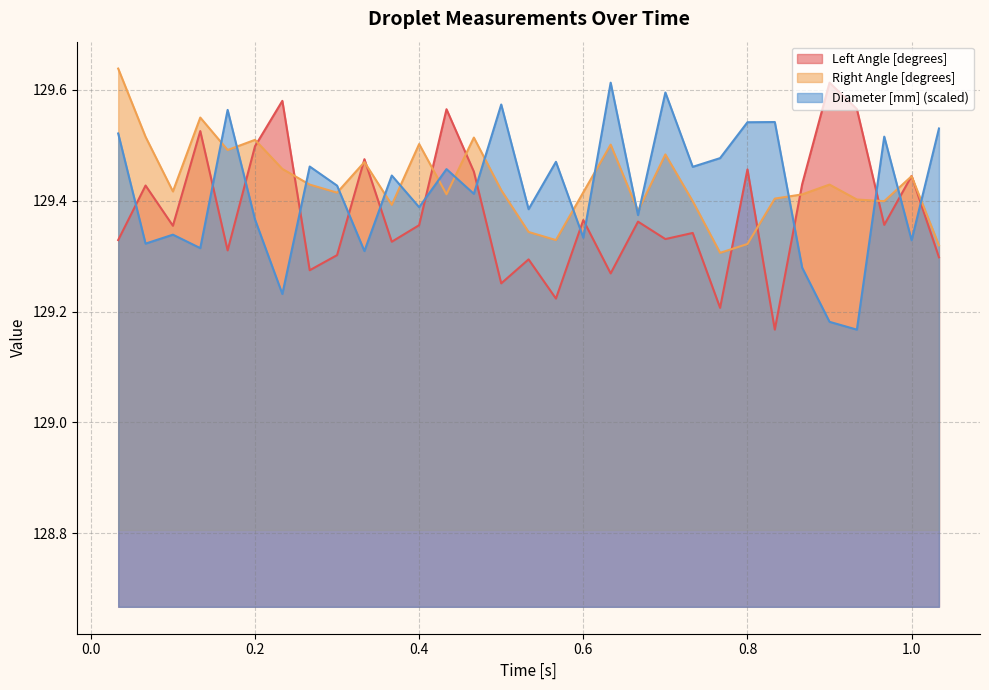

Which series ends up on top after the final intersection of Diameter [mm] (scaled) and Left Angle [degrees]?

Diameter [mm] (scaled)